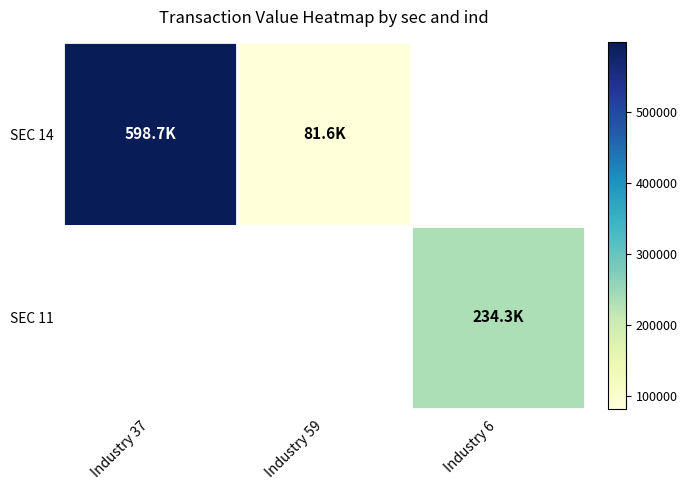

List the labels in order of SEC 14 value, largest first.

Industry 37, Industry 59, Industry 6